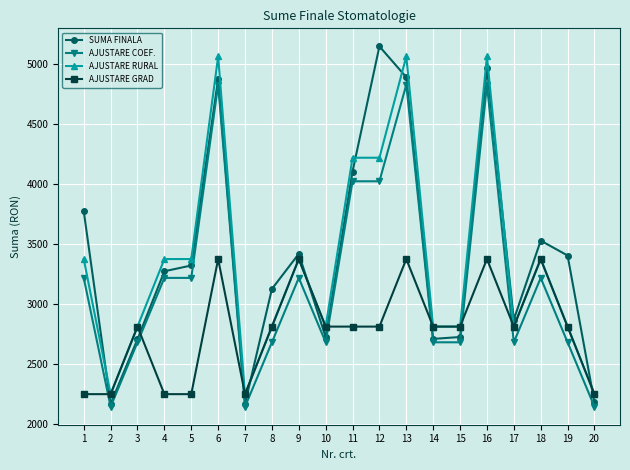

What is the approximate value of AJUSTARE RURAL at 2?

2248.8